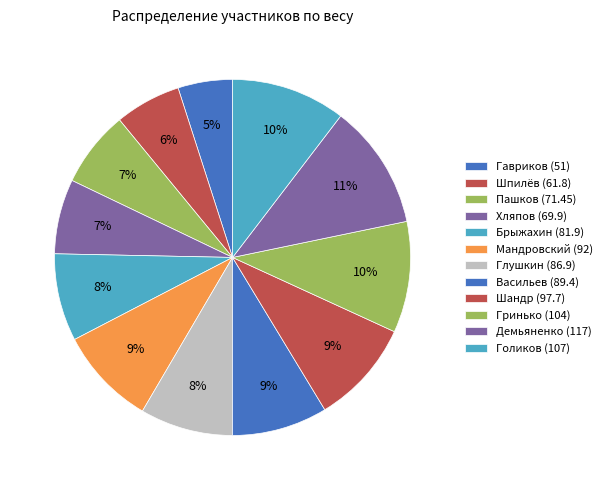

The Пашков (71.45) slice represents 1% of the pie. True or false?

False